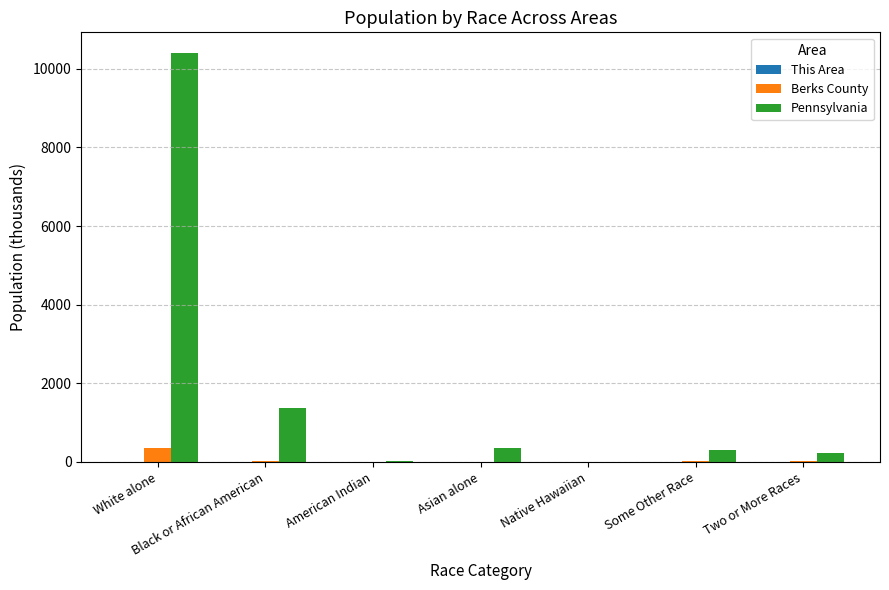

Between White alone and Two or More Races, which series saw the biggest shift?

Pennsylvania